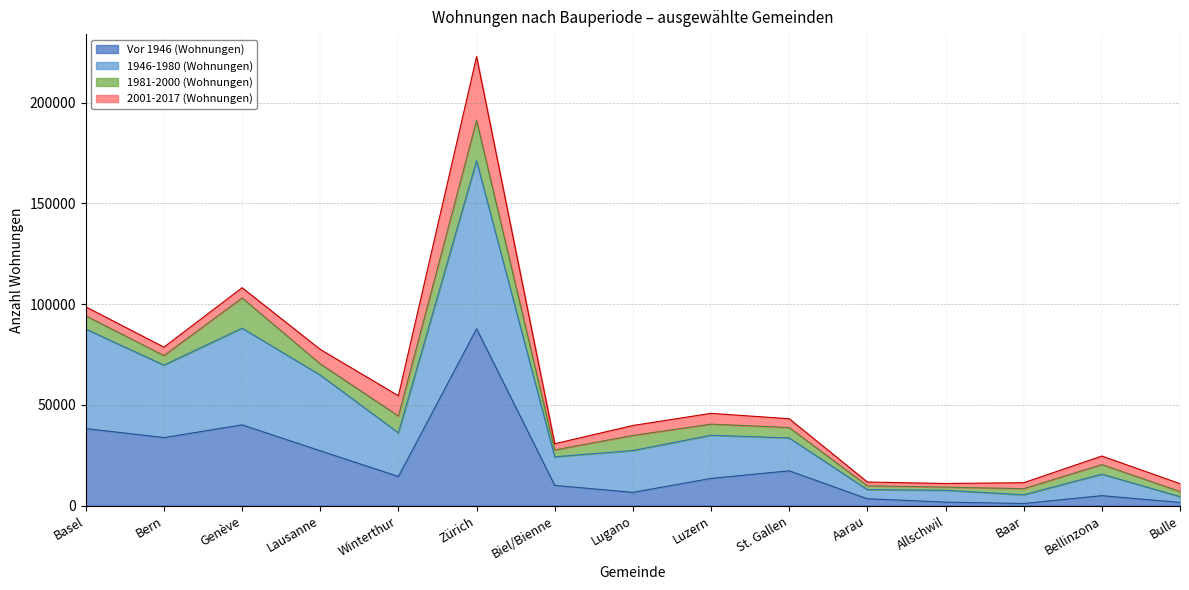

At how many categories does at least one series exceed 65532?

4